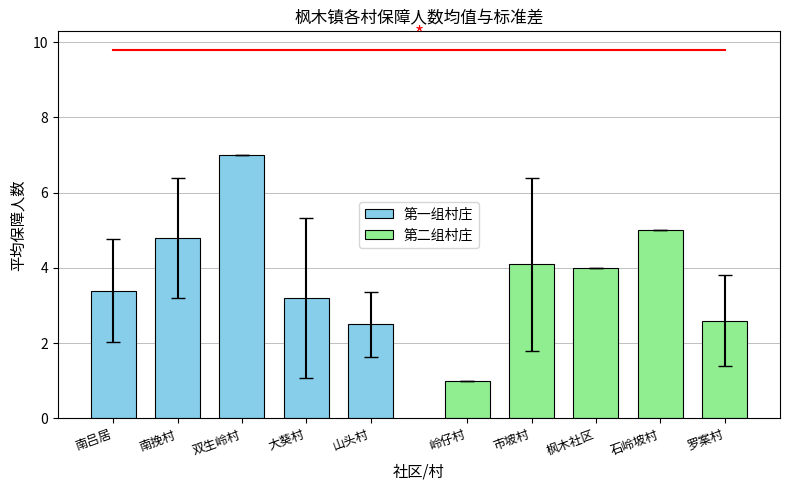

The value of 第二组村庄 at 枫木社区 is 5.8. True or false?

False